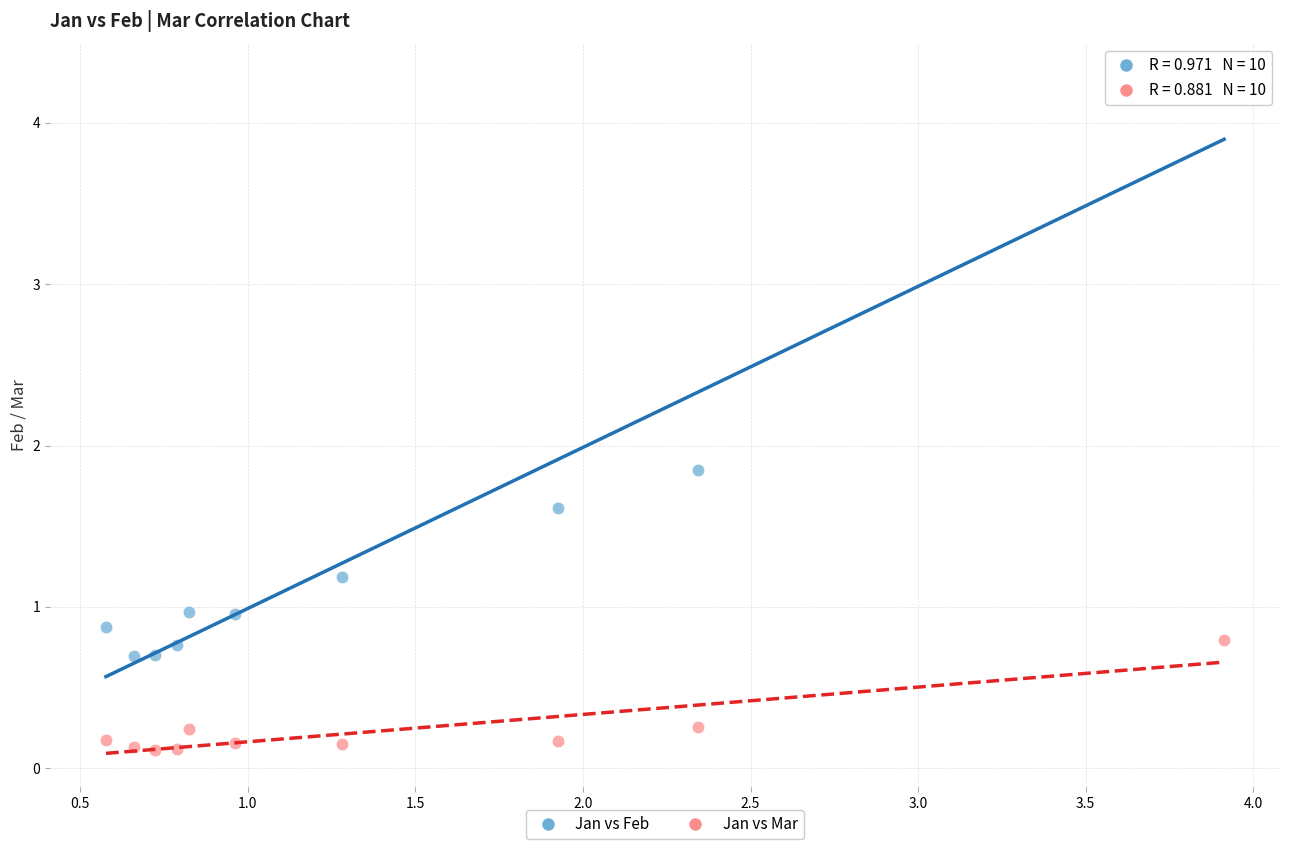

Which series contains the highest Y value?

Jan vs Feb